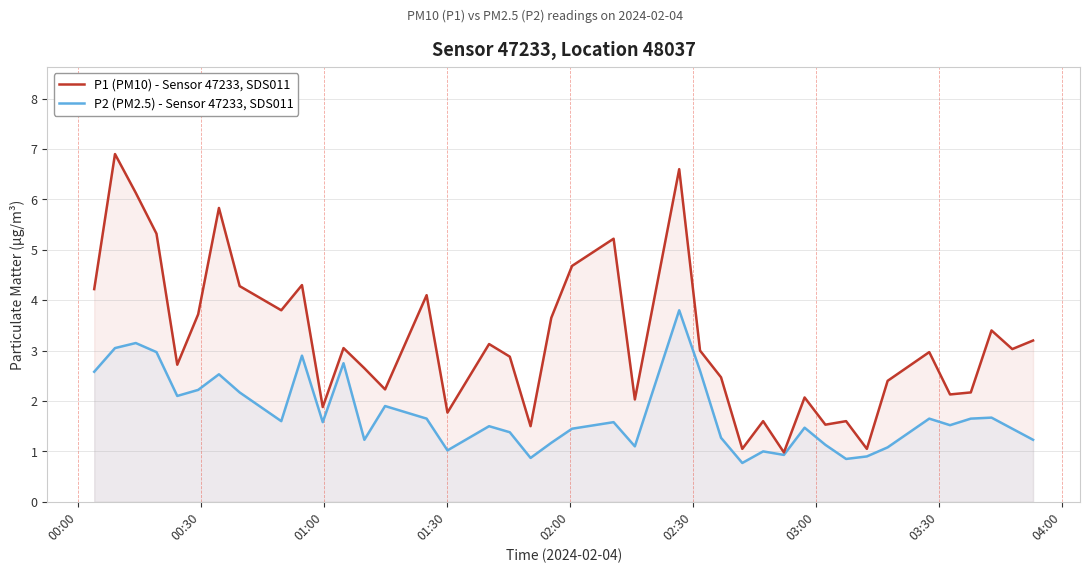

Rank the series by their maximum value, from highest to lowest.

P1 (PM10) - Sensor 47233, SDS011, P2 (PM2.5) - Sensor 47233, SDS011